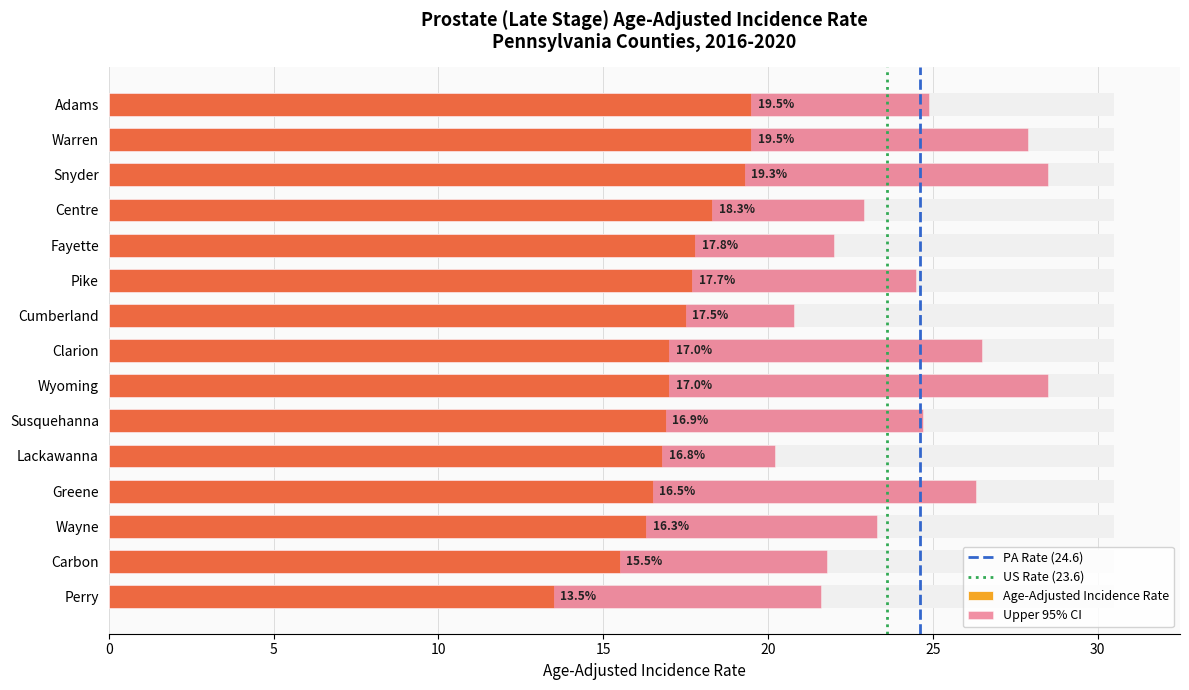

What is the difference between the highest and lowest values at Cumberland?

3.3